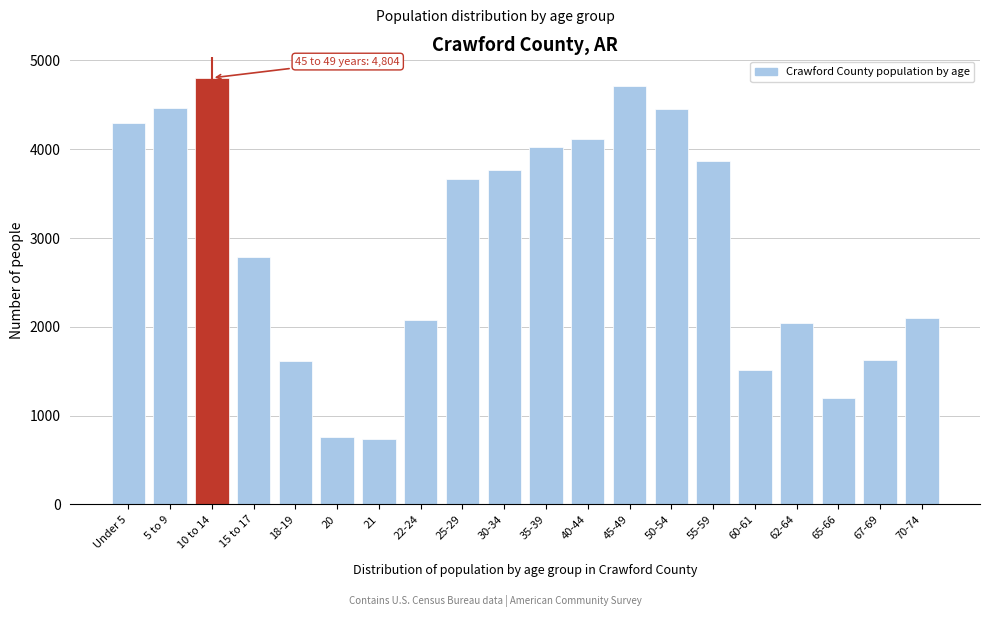

What is the greatest value displayed?

4804